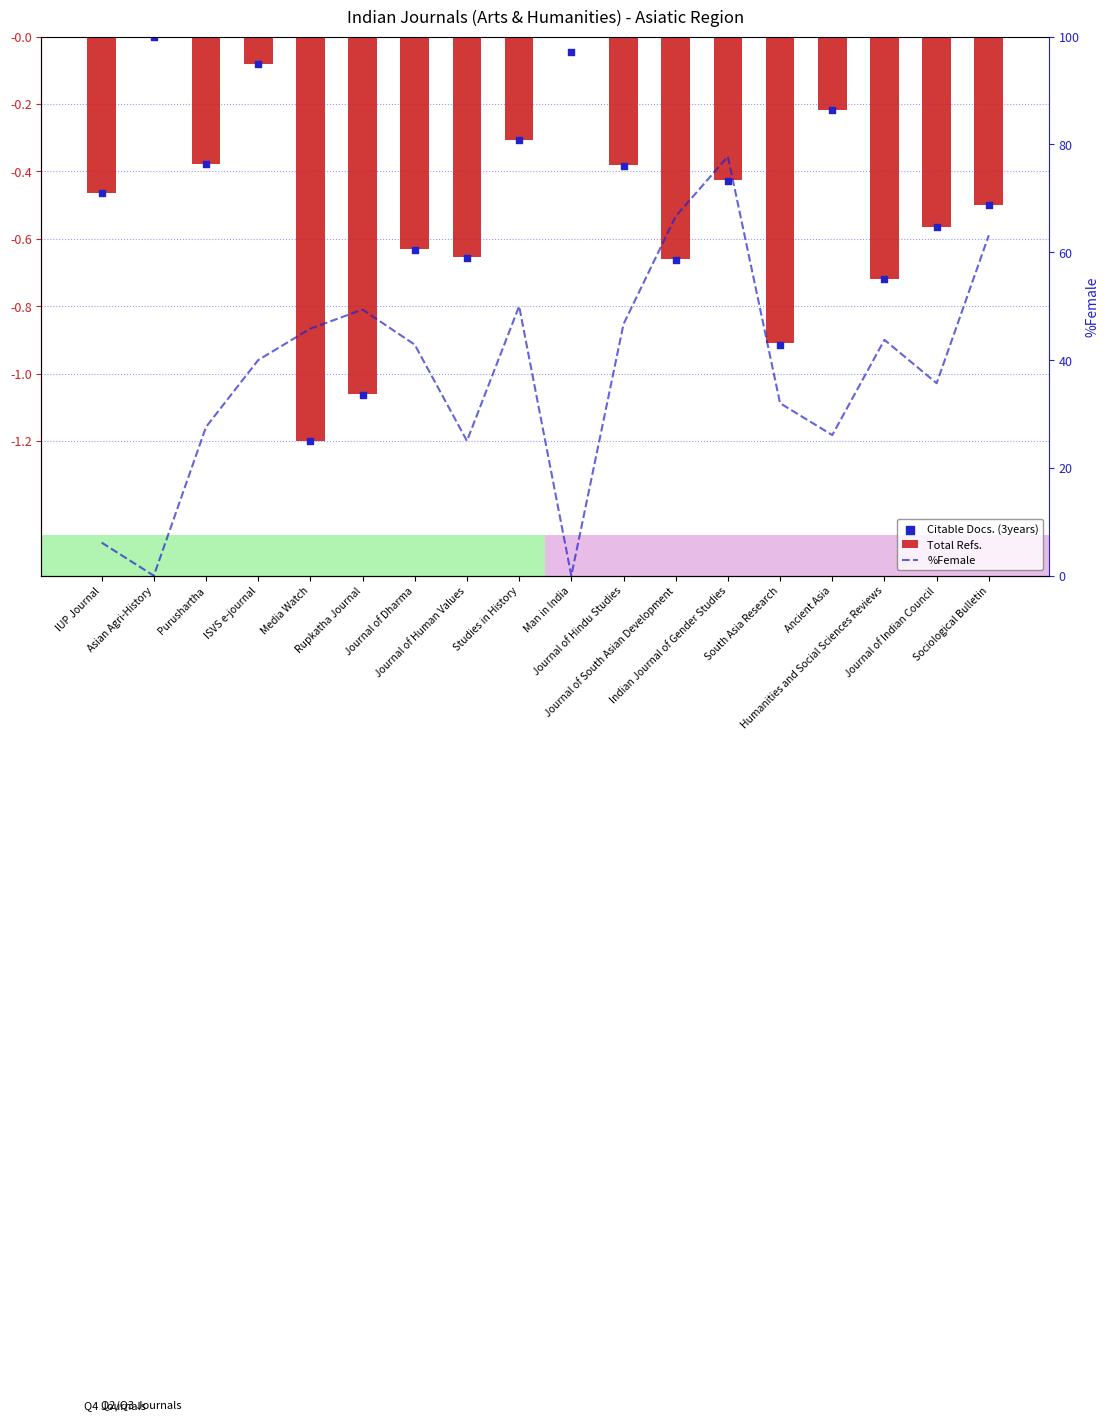

Which series has the largest Y range (max minus min)?

%Female